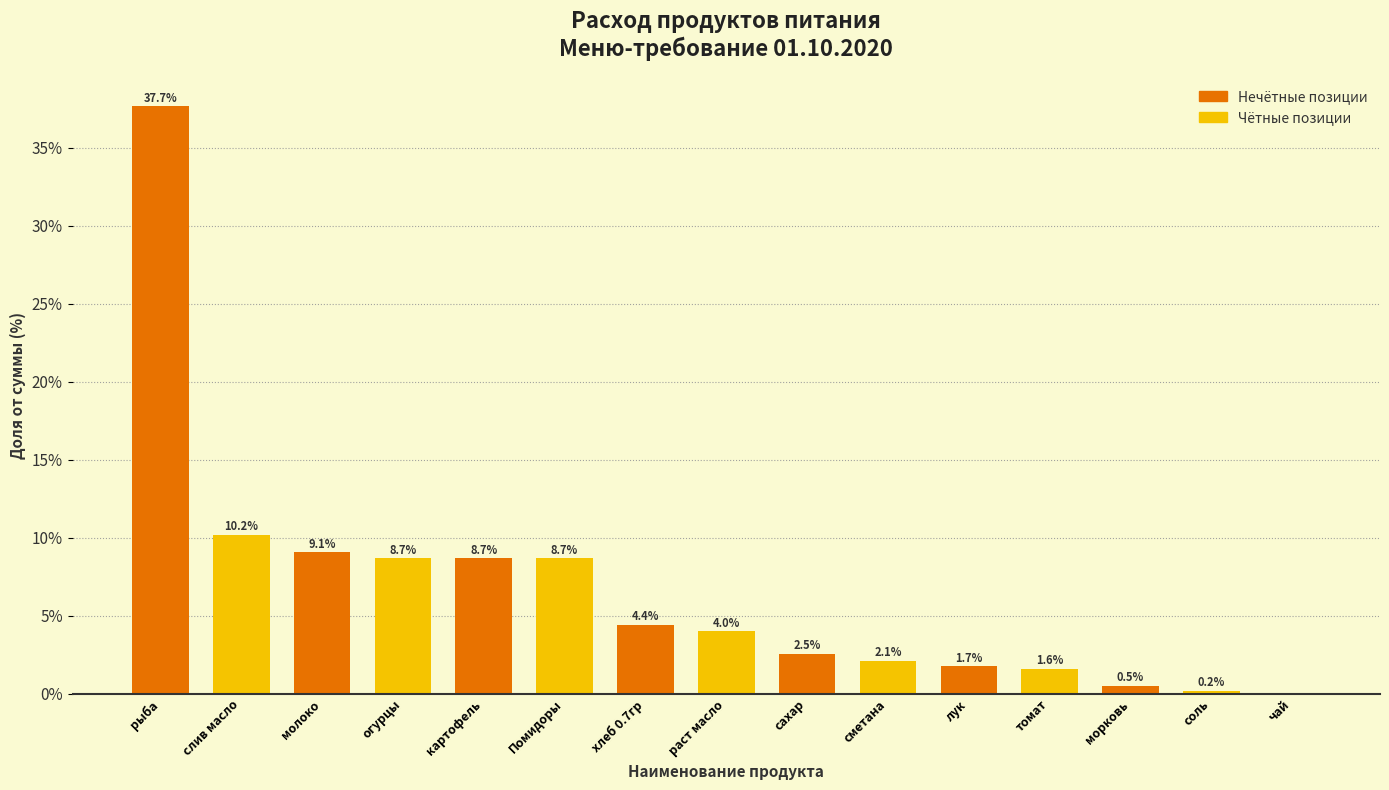

Reading left to right, extract all data points from this chart.

рыба=37.7	слив масло=10.2	молоко=9.1	огурцы=8.7	картофель=8.7	Помидоры=8.7	хлеб 0.7гр=4.4	раст масло=4.0	сахар=2.5	сметана=2.1	лук=1.7	томат=1.6	морковь=0.5	соль=0.2	чай=0.0